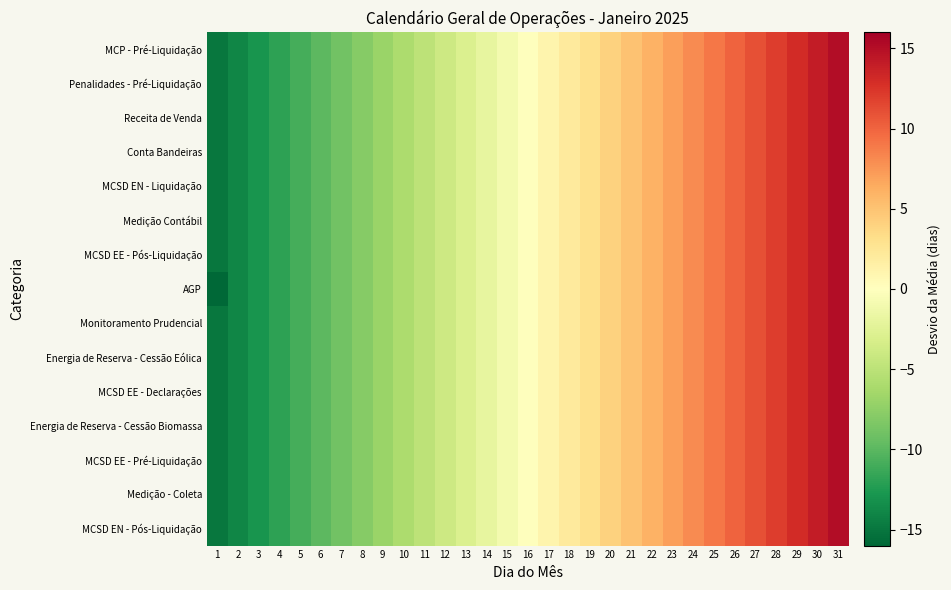

Reading left to right, what are all the values shown in this chart?

MCP - Pré-Liquidação: 1=-15.0	2=-14.0	3=-13.0	4=-12.0	5=-11.0	6=-10.0	7=-9.0	8=-8.0	9=-7.0	10=-6.0	11=-5.0	12=-4.0	13=-3.0	14=-2.0	15=-1.0	16=0.0	17=1.0	18=2.0	19=3.0	20=4.0	21=5.0	22=6.0	23=7.0	24=8.0	25=9.0	26=10.0	27=11.0	28=12.0	29=13.0	30=14.0	31=15.0
Penalidades - Pré-Liquidação: 1=-15.0	2=-14.0	3=-13.0	4=-12.0	5=-11.0	6=-10.0	7=-9.0	8=-8.0	9=-7.0	10=-6.0	11=-5.0	12=-4.0	13=-3.0	14=-2.0	15=-1.0	16=0.0	17=1.0	18=2.0	19=3.0	20=4.0	21=5.0	22=6.0	23=7.0	24=8.0	25=9.0	26=10.0	27=11.0	28=12.0	29=13.0	30=14.0	31=15.0
Receita de Venda: 1=-15.0	2=-14.0	3=-13.0	4=-12.0	5=-11.0	6=-10.0	7=-9.0	8=-8.0	9=-7.0	10=-6.0	11=-5.0	12=-4.0	13=-3.0	14=-2.0	15=-1.0	16=0.0	17=1.0	18=2.0	19=3.0	20=4.0	21=5.0	22=6.0	23=7.0	24=8.0	25=9.0	26=10.0	27=11.0	28=12.0	29=13.0	30=14.0	31=15.0
Conta Bandeiras: 1=-15.0	2=-14.0	3=-13.0	4=-12.0	5=-11.0	6=-10.0	7=-9.0	8=-8.0	9=-7.0	10=-6.0	11=-5.0	12=-4.0	13=-3.0	14=-2.0	15=-1.0	16=0.0	17=1.0	18=2.0	19=3.0	20=4.0	21=5.0	22=6.0	23=7.0	24=8.0	25=9.0	26=10.0	27=11.0	28=12.0	29=13.0	30=14.0	31=15.0
MCSD EN - Liquidação: 1=-15.0	2=-14.0	3=-13.0	4=-12.0	5=-11.0	6=-10.0	7=-9.0	8=-8.0	9=-7.0	10=-6.0	11=-5.0	12=-4.0	13=-3.0	14=-2.0	15=-1.0	16=0.0	17=1.0	18=2.0	19=3.0	20=4.0	21=5.0	22=6.0	23=7.0	24=8.0	25=9.0	26=10.0	27=11.0	28=12.0	29=13.0	30=14.0	31=15.0
Medição Contábil: 1=-15.0	2=-14.0	3=-13.0	4=-12.0	5=-11.0	6=-10.0	7=-9.0	8=-8.0	9=-7.0	10=-6.0	11=-5.0	12=-4.0	13=-3.0	14=-2.0	15=-1.0	16=0.0	17=1.0	18=2.0	19=3.0	20=4.0	21=5.0	22=6.0	23=7.0	24=8.0	25=9.0	26=10.0	27=11.0	28=12.0	29=13.0	30=14.0	31=15.0
MCSD EE - Pós-Liquidação: 1=-15.0	2=-14.0	3=-13.0	4=-12.0	5=-11.0	6=-10.0	7=-9.0	8=-8.0	9=-7.0	10=-6.0	11=-5.0	12=-4.0	13=-3.0	14=-2.0	15=-1.0	16=0.0	17=1.0	18=2.0	19=3.0	20=4.0	21=5.0	22=6.0	23=7.0	24=8.0	25=9.0	26=10.0	27=11.0	28=12.0	29=13.0	30=14.0	31=15.0
AGP: 1=-16.0	2=-14.0	3=-13.0	4=-12.0	5=-11.0	6=-10.0	7=-9.0	8=-8.0	9=-7.0	10=-6.0	11=-5.0	12=-4.0	13=-3.0	14=-2.0	15=-1.0	16=0.0	17=1.0	18=2.0	19=3.0	20=4.0	21=5.0	22=6.0	23=7.0	24=8.0	25=9.0	26=10.0	27=11.0	28=12.0	29=13.0	30=14.0	31=15.0
Monitoramento Prudencial: 1=-15.0	2=-14.0	3=-13.0	4=-12.0	5=-11.0	6=-10.0	7=-9.0	8=-8.0	9=-7.0	10=-6.0	11=-5.0	12=-4.0	13=-3.0	14=-2.0	15=-1.0	16=0.0	17=1.0	18=2.0	19=3.0	20=4.0	21=5.0	22=6.0	23=7.0	24=8.0	25=9.0	26=10.0	27=11.0	28=12.0	29=13.0	30=14.0	31=15.0
Energia de Reserva - Cessão Eólica: 1=-15.0	2=-14.0	3=-13.0	4=-12.0	5=-11.0	6=-10.0	7=-9.0	8=-8.0	9=-7.0	10=-6.0	11=-5.0	12=-4.0	13=-3.0	14=-2.0	15=-1.0	16=0.0	17=1.0	18=2.0	19=3.0	20=4.0	21=5.0	22=6.0	23=7.0	24=8.0	25=9.0	26=10.0	27=11.0	28=12.0	29=13.0	30=14.0	31=15.0
MCSD EE - Declarações: 1=-15.0	2=-14.0	3=-13.0	4=-12.0	5=-11.0	6=-10.0	7=-9.0	8=-8.0	9=-7.0	10=-6.0	11=-5.0	12=-4.0	13=-3.0	14=-2.0	15=-1.0	16=0.0	17=1.0	18=2.0	19=3.0	20=4.0	21=5.0	22=6.0	23=7.0	24=8.0	25=9.0	26=10.0	27=11.0	28=12.0	29=13.0	30=14.0	31=15.0
Energia de Reserva - Cessão Biomassa: 1=-15.0	2=-14.0	3=-13.0	4=-12.0	5=-11.0	6=-10.0	7=-9.0	8=-8.0	9=-7.0	10=-6.0	11=-5.0	12=-4.0	13=-3.0	14=-2.0	15=-1.0	16=0.0	17=1.0	18=2.0	19=3.0	20=4.0	21=5.0	22=6.0	23=7.0	24=8.0	25=9.0	26=10.0	27=11.0	28=12.0	29=13.0	30=14.0	31=15.0
MCSD EE - Pré-Liquidação: 1=-15.0	2=-14.0	3=-13.0	4=-12.0	5=-11.0	6=-10.0	7=-9.0	8=-8.0	9=-7.0	10=-6.0	11=-5.0	12=-4.0	13=-3.0	14=-2.0	15=-1.0	16=0.0	17=1.0	18=2.0	19=3.0	20=4.0	21=5.0	22=6.0	23=7.0	24=8.0	25=9.0	26=10.0	27=11.0	28=12.0	29=13.0	30=14.0	31=15.0
Medição - Coleta: 1=-15.0	2=-14.0	3=-13.0	4=-12.0	5=-11.0	6=-10.0	7=-9.0	8=-8.0	9=-7.0	10=-6.0	11=-5.0	12=-4.0	13=-3.0	14=-2.0	15=-1.0	16=0.0	17=1.0	18=2.0	19=3.0	20=4.0	21=5.0	22=6.0	23=7.0	24=8.0	25=9.0	26=10.0	27=11.0	28=12.0	29=13.0	30=14.0	31=15.0
MCSD EN - Pós-Liquidação: 1=-15.0	2=-14.0	3=-13.0	4=-12.0	5=-11.0	6=-10.0	7=-9.0	8=-8.0	9=-7.0	10=-6.0	11=-5.0	12=-4.0	13=-3.0	14=-2.0	15=-1.0	16=0.0	17=1.0	18=2.0	19=3.0	20=4.0	21=5.0	22=6.0	23=7.0	24=8.0	25=9.0	26=10.0	27=11.0	28=12.0	29=13.0	30=14.0	31=15.0